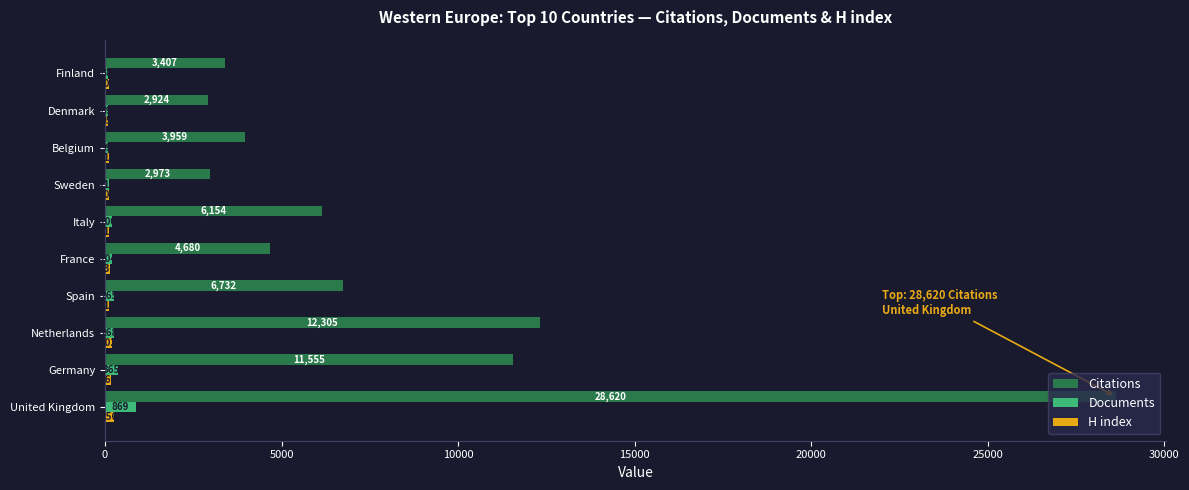

What value does the Citations series have at Sweden, to the nearest 10?

2970